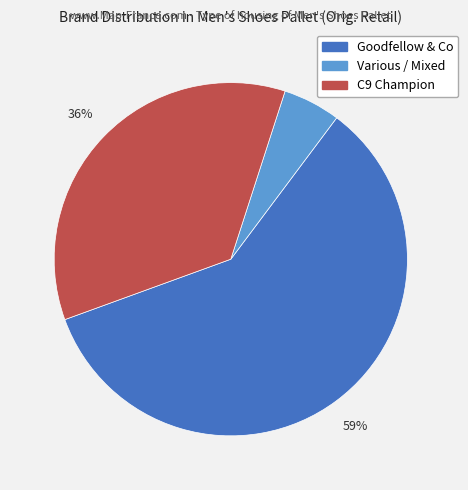

Is there any slice that represents more than half of the pie?

Yes